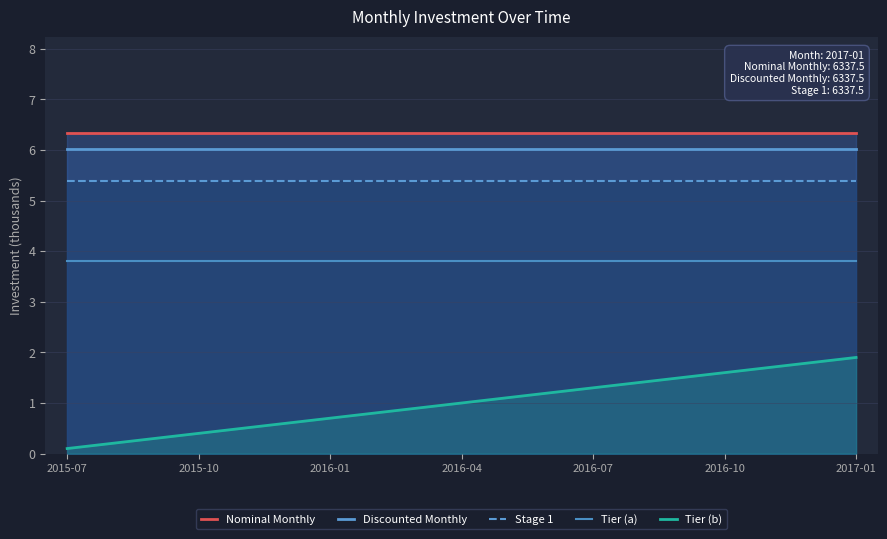

What is the sum of all Discounted Monthly values?

114.4